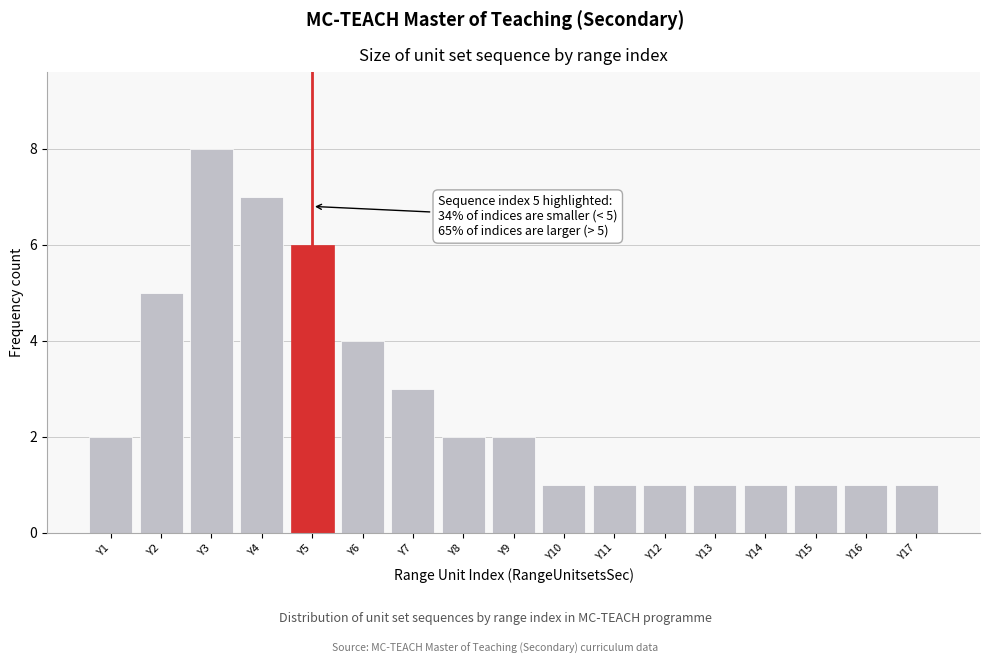

Reading left to right, transcribe all the data shown in this chart.

Y1=2	Y2=5	Y3=8	Y4=7	Y5=6	Y6=4	Y7=3	Y8=2	Y9=2	Y10=1	Y11=1	Y12=1	Y13=1	Y14=1	Y15=1	Y16=1	Y17=1